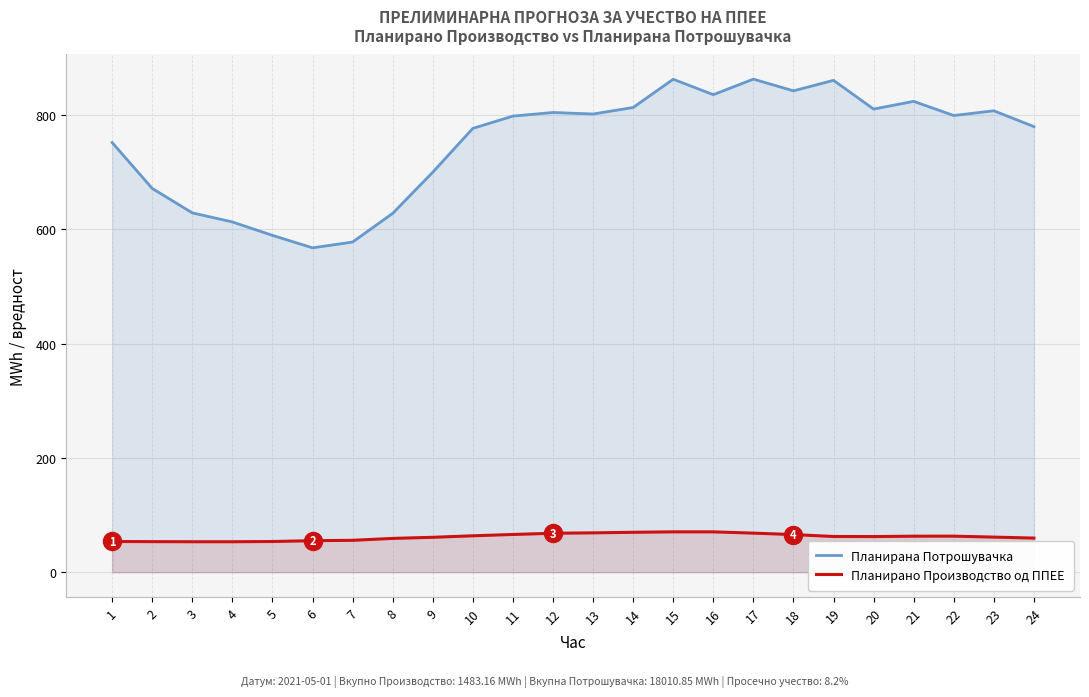

List the labels in order of Планирано Производство од ППЕЕ value, largest first.

15, 16, 14, 13, 17, 12, 11, 18, 10, 22, 21, 19, 20, 23, 9, 24, 8, 7, 6, 1, 5, 2, 4, 3